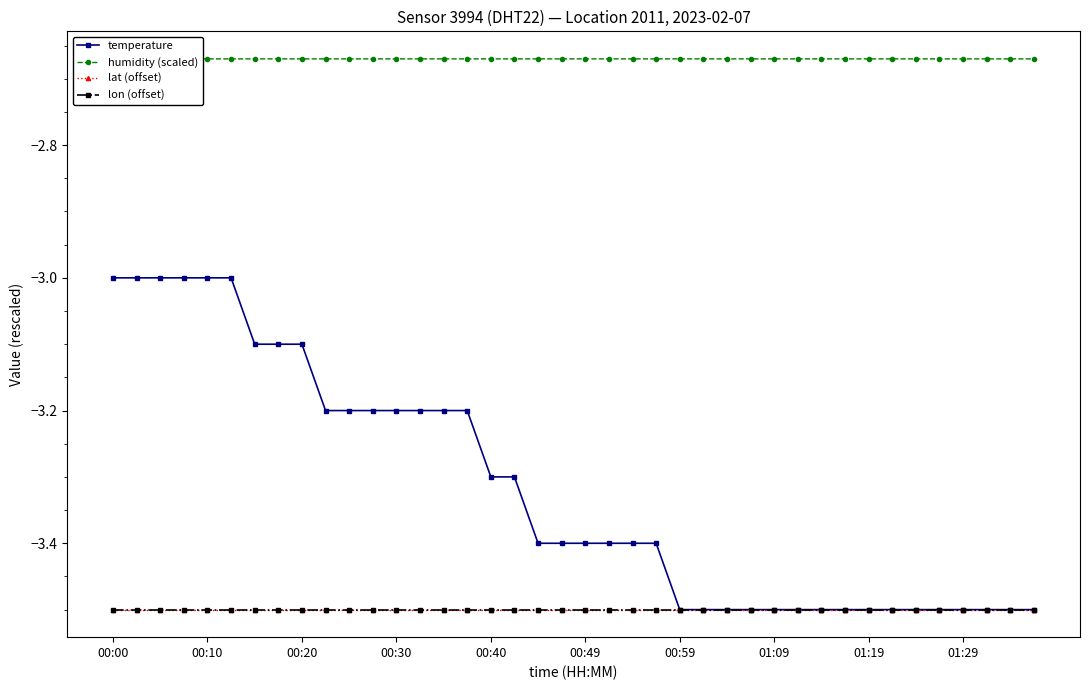

True or false: temperature and humidity (scaled) cross at least once.

False